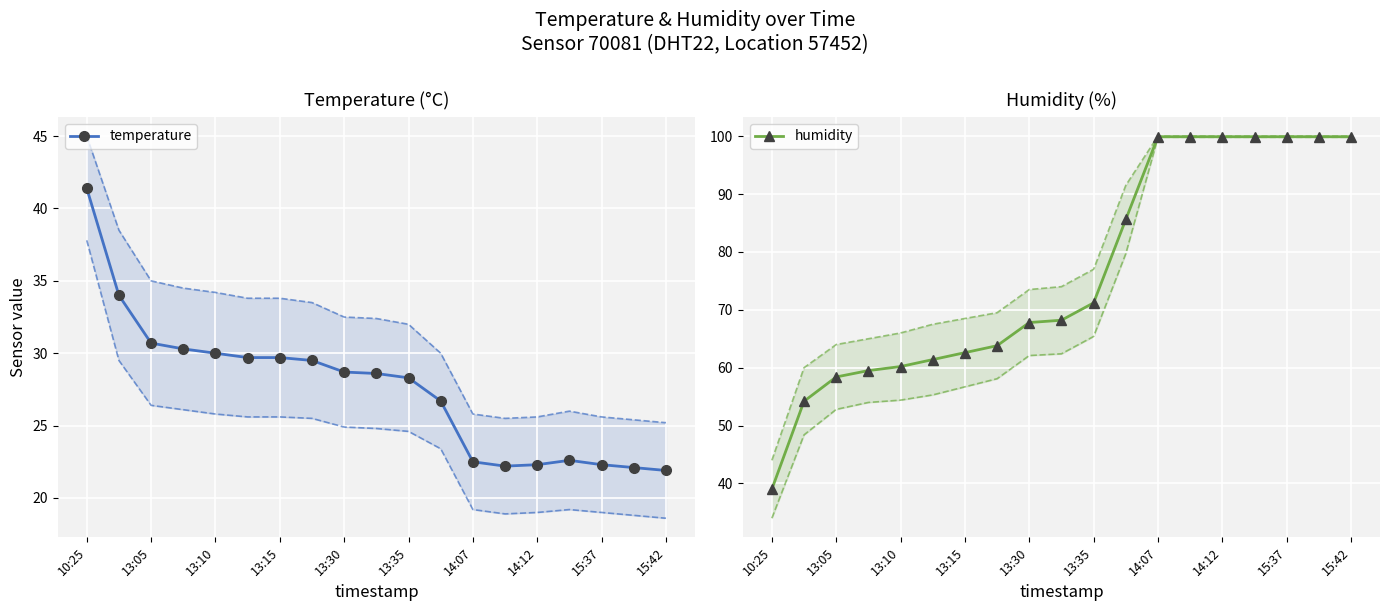

What is the minimum value for humidity?

39.0